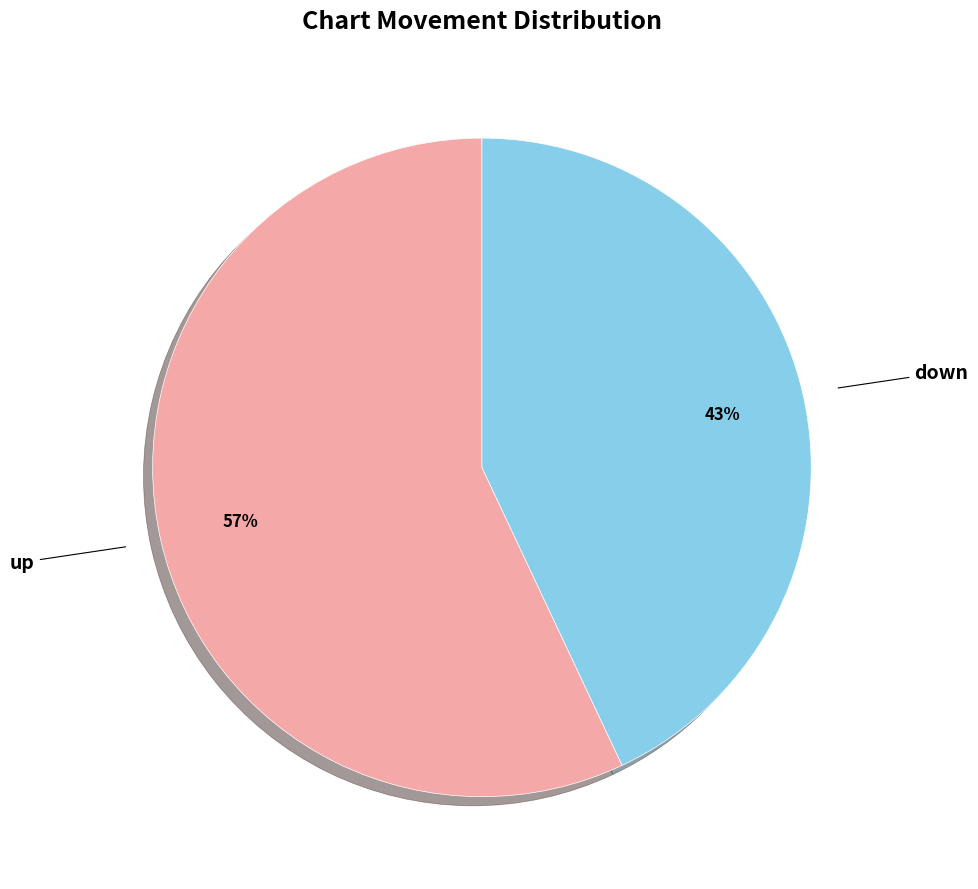

To the nearest percent, what is the difference between the largest and smallest slice percentages?

14%